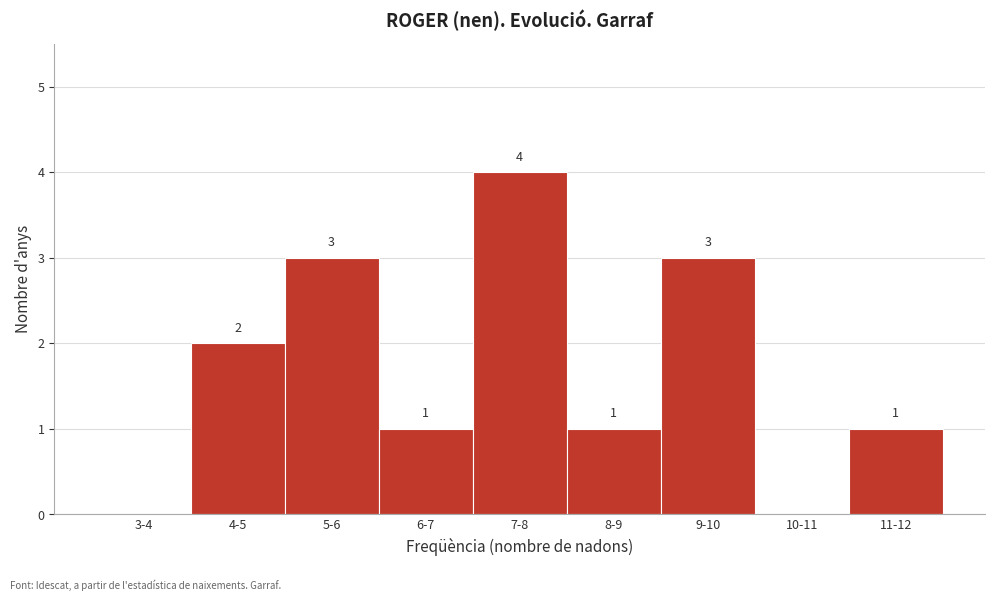

Reading left to right, list all the values displayed in this chart.

3-4=0	4-5=2	5-6=3	6-7=1	7-8=4	8-9=1	9-10=3	10-11=0	11-12=1